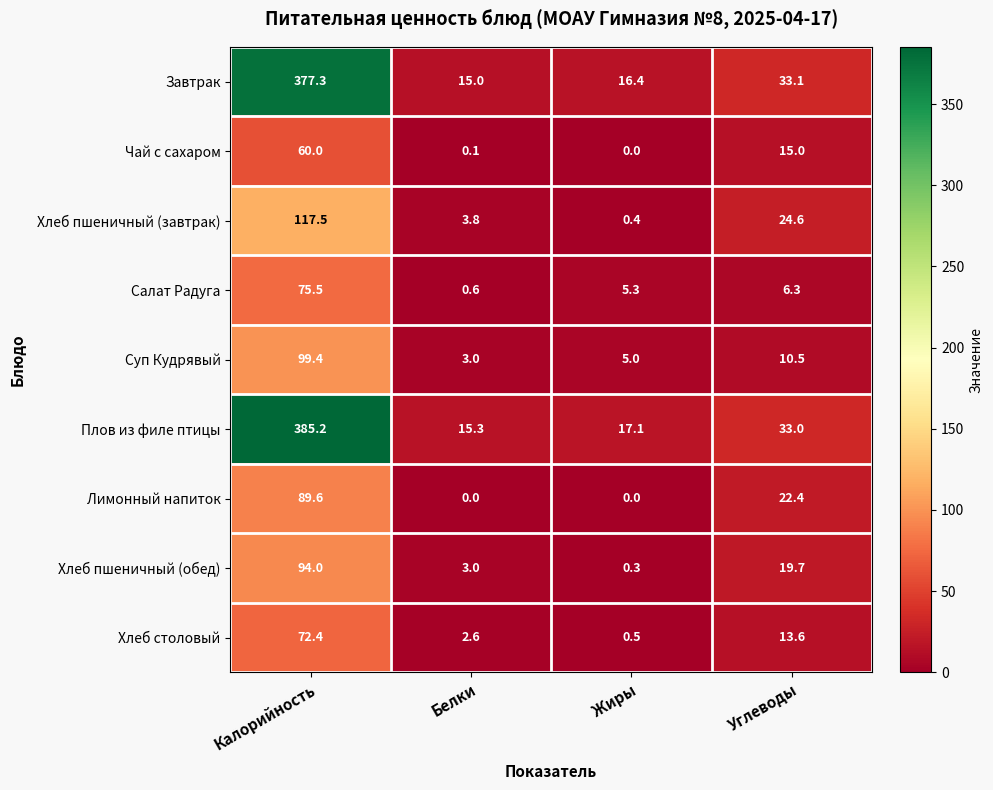

At which label is Лимонный напиток closest to 44?

Углеводы